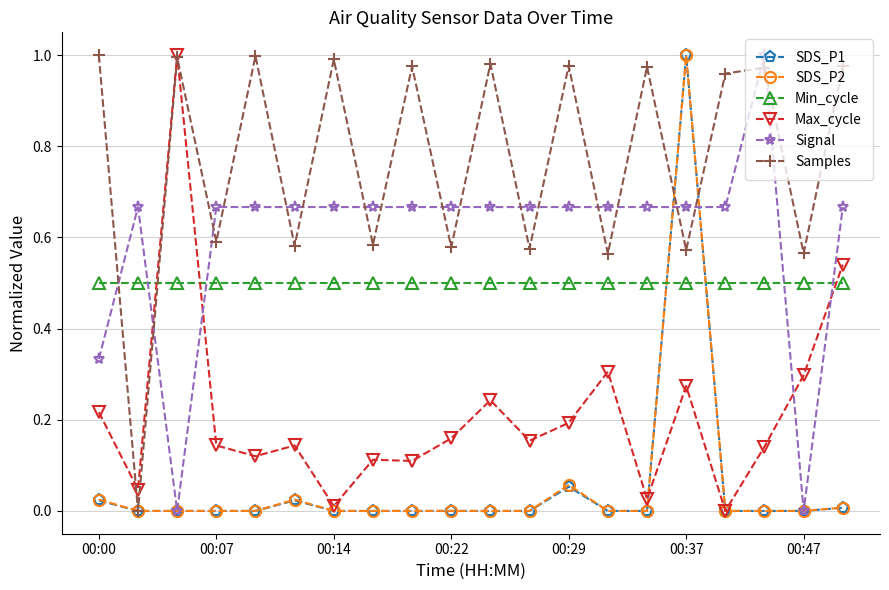

How many interior local peaks does the Samples series have?

8